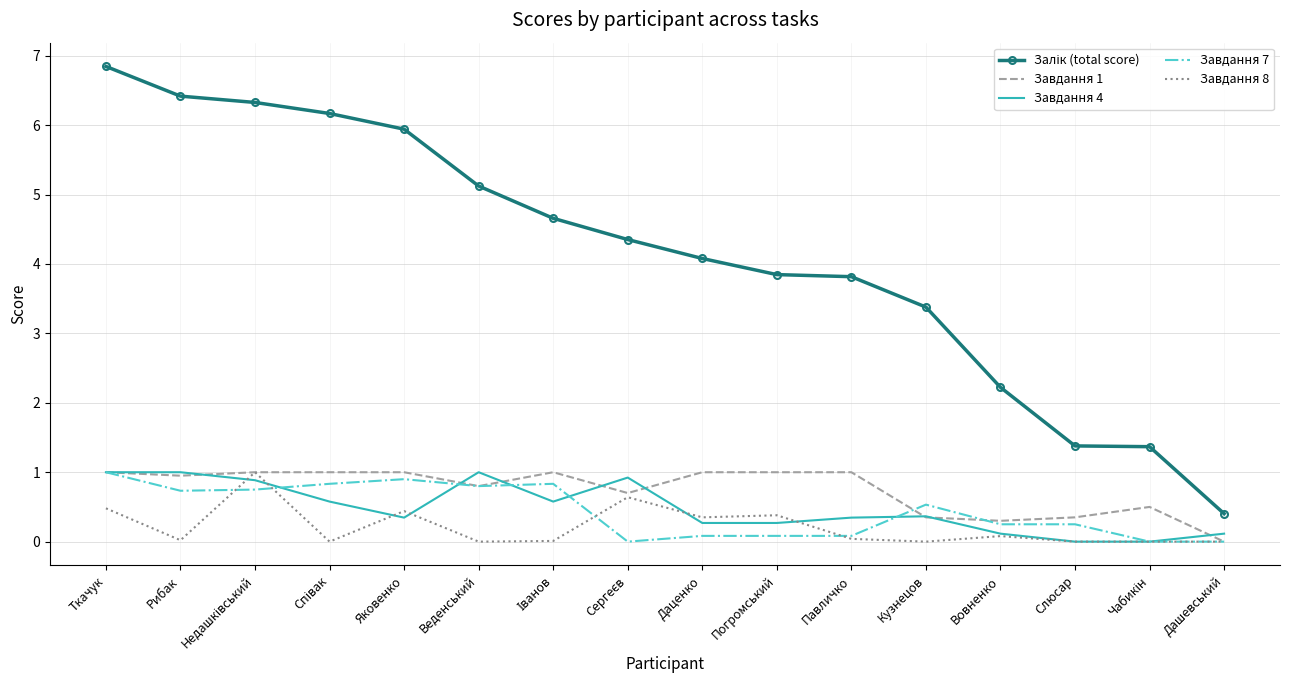

Is the value of Завдання 1 at Дашевський greater than the value of Завдання 4 at Рибак?

No